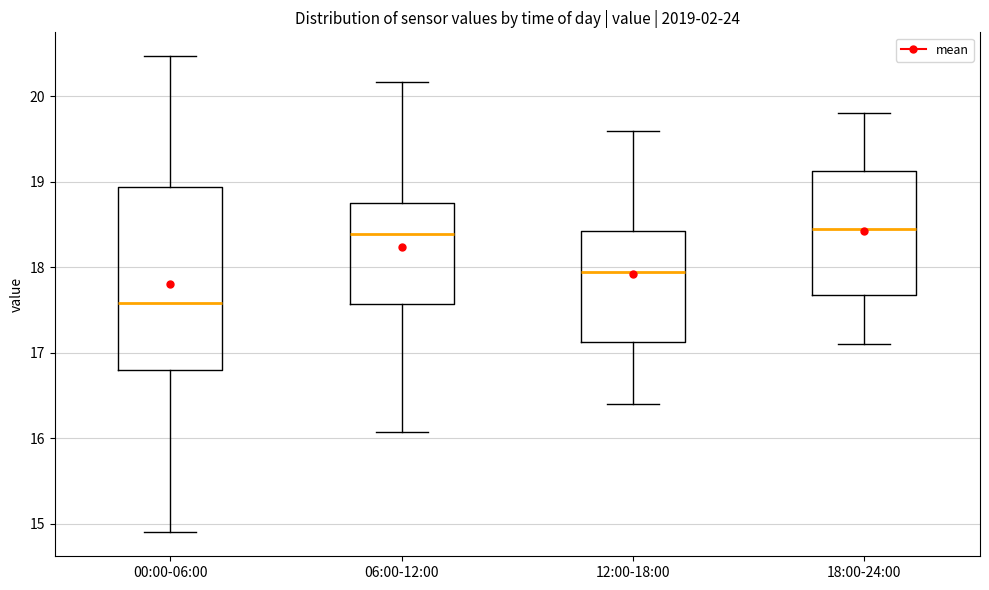

Reading left to right, transcribe this box plot: for each box, give where its median line is, the range the box spans, and where its two whiskers end, as read against the y-axis. The values are not printed on the chart, so give them approximately, as read against the axis.

00:00-06:00: median 17.6, box 16.8 to 18.9, whiskers 14.9 to 20.5
06:00-12:00: median 18.4, box 17.6 to 18.7, whiskers 16.1 to 20.2
12:00-18:00: median 18.0, box 17.1 to 18.4, whiskers 16.4 to 19.6
18:00-24:00: median 18.5, box 17.7 to 19.1, whiskers 17.1 to 19.8